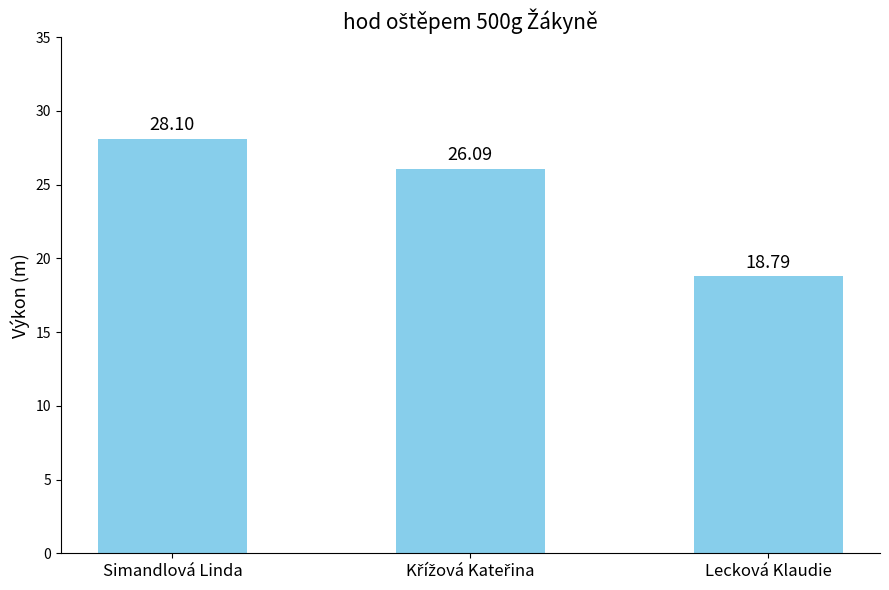

What is the smallest value displayed?

18.8